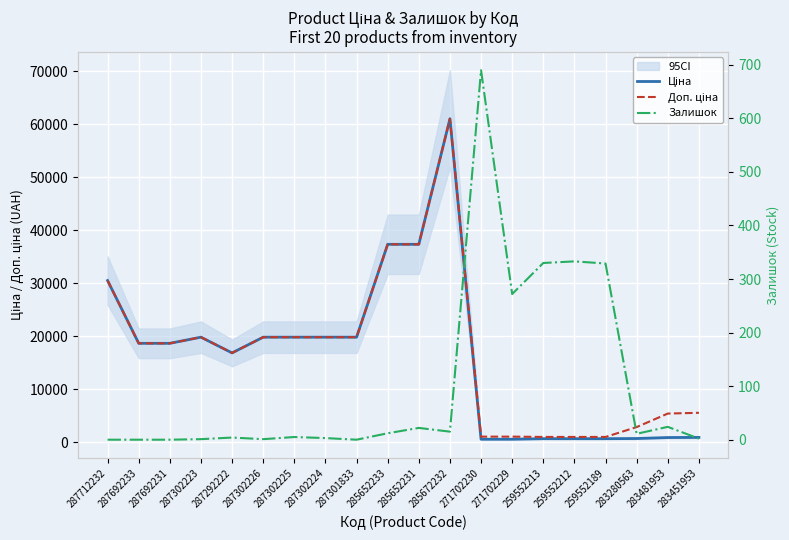

What are all the series names shown in the legend?

Ціна, Доп. ціна, Залишок